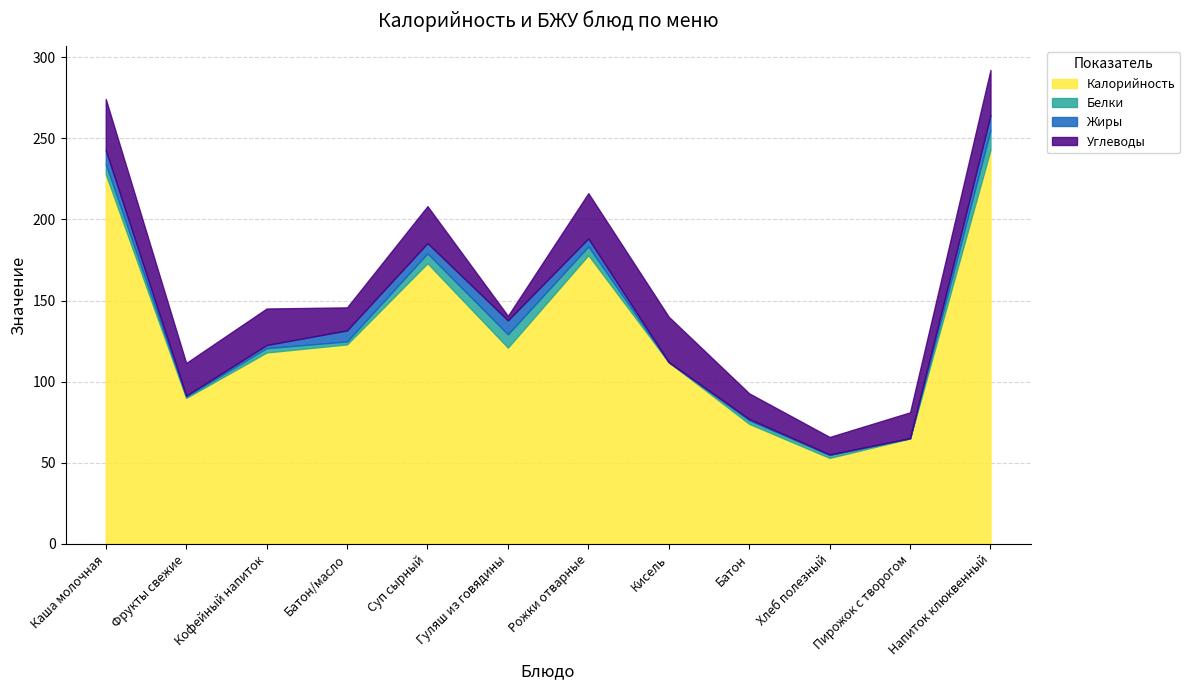

What is the greatest value displayed?

243.0